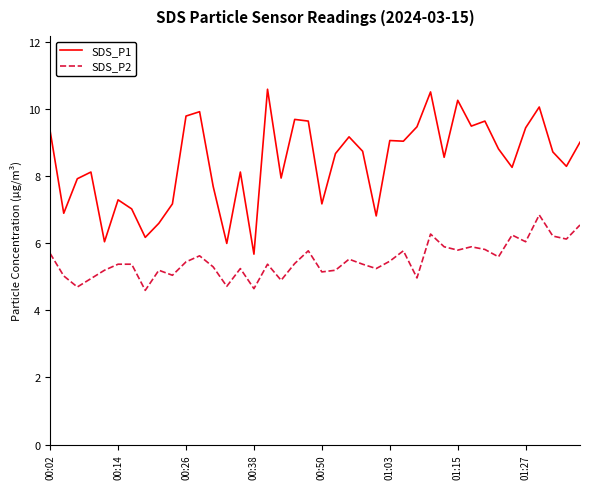

What is the smallest value displayed?

4.6